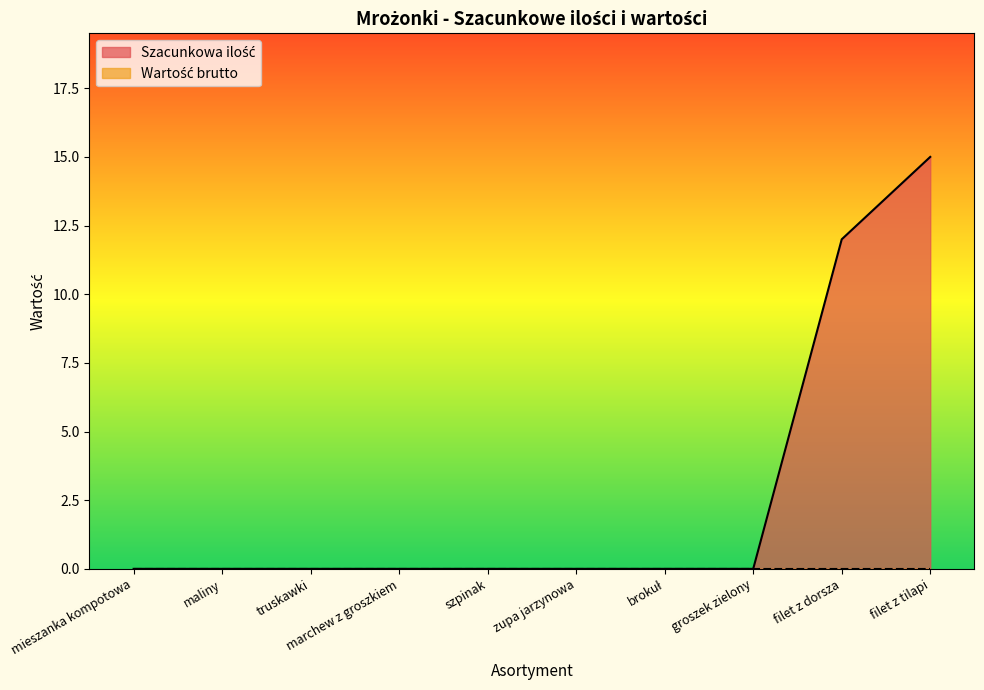

Which has a higher value, brokuł or filet z dorsza?

filet z dorsza